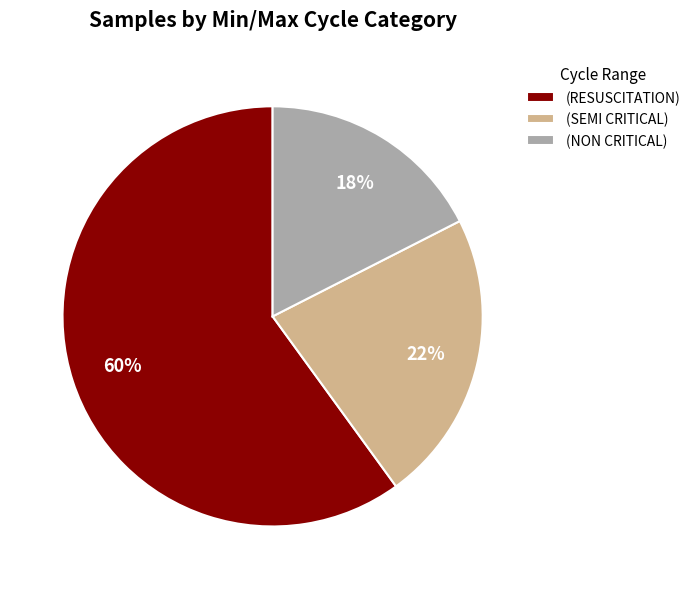

What is the smallest slice in the pie chart?

(NON CRITICAL)